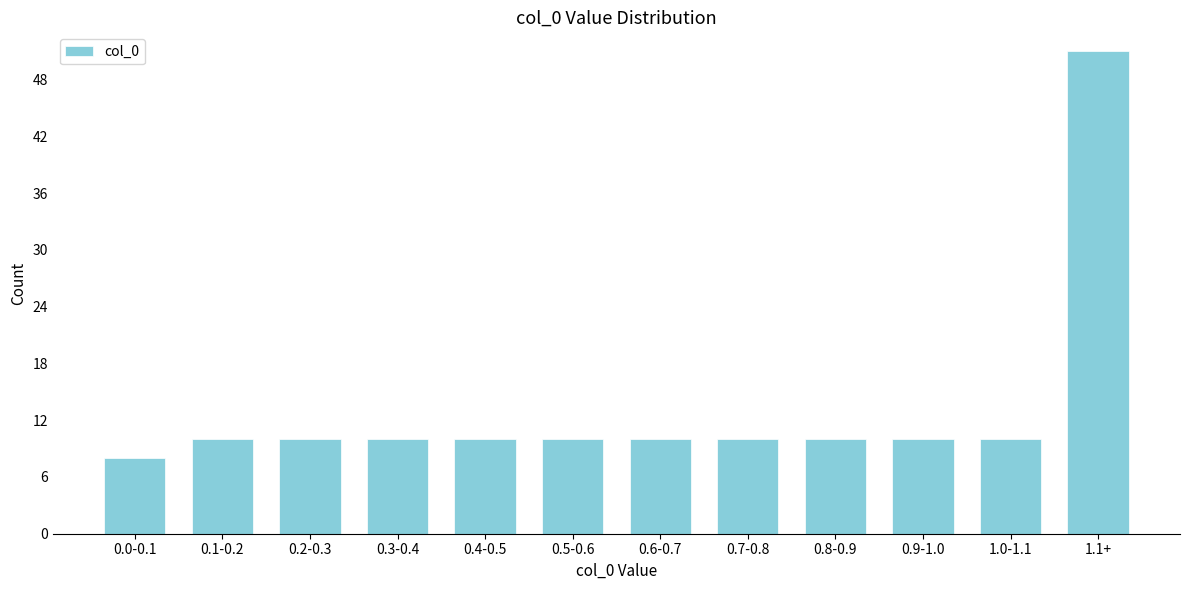

Reading right to left, transcribe all the data shown in this chart.

1.1+=51	1.0-1.1=10	0.9-1.0=10	0.8-0.9=10	0.7-0.8=10	0.6-0.7=10	0.5-0.6=10	0.4-0.5=10	0.3-0.4=10	0.2-0.3=10	0.1-0.2=10	0.0-0.1=8